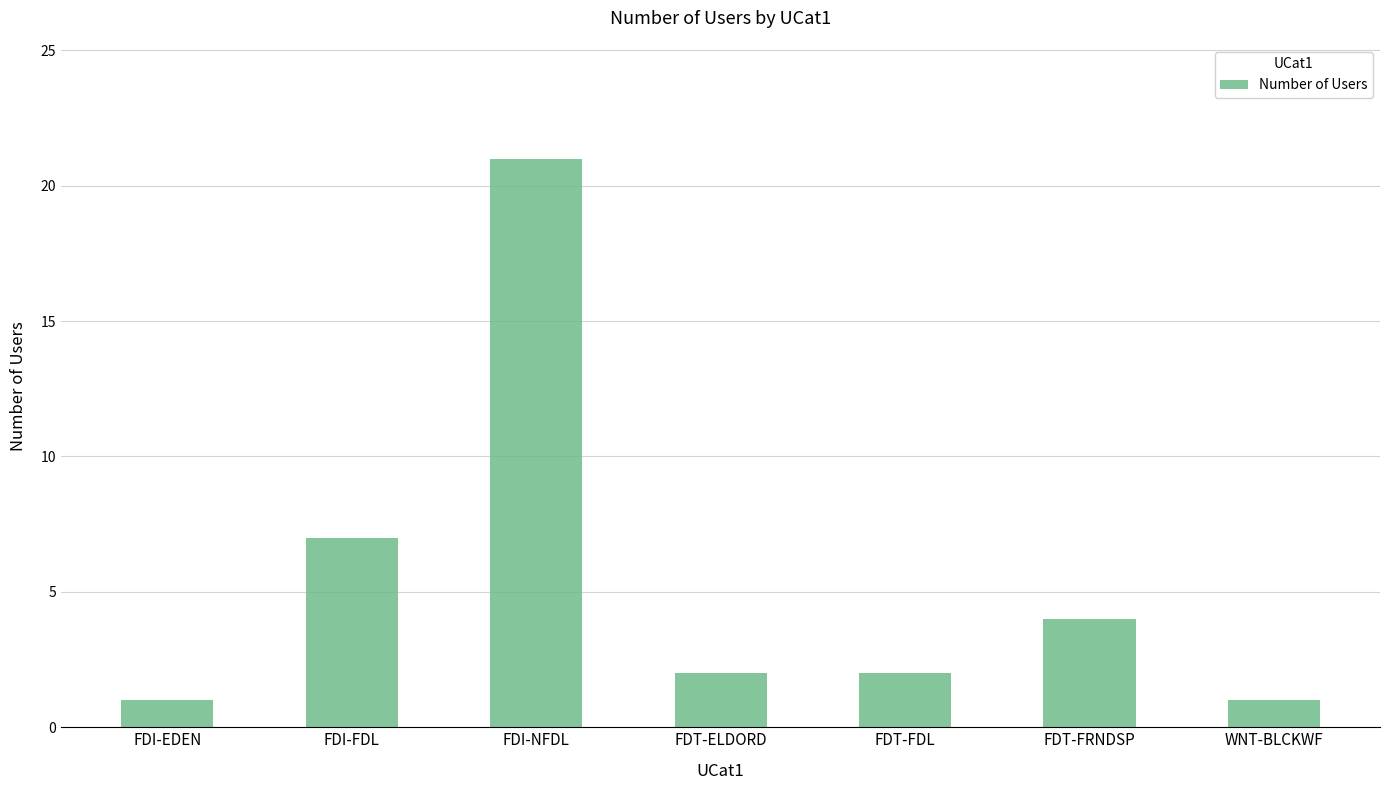

The chart shows a value of 3 at FDI-FDL. True or false?

False